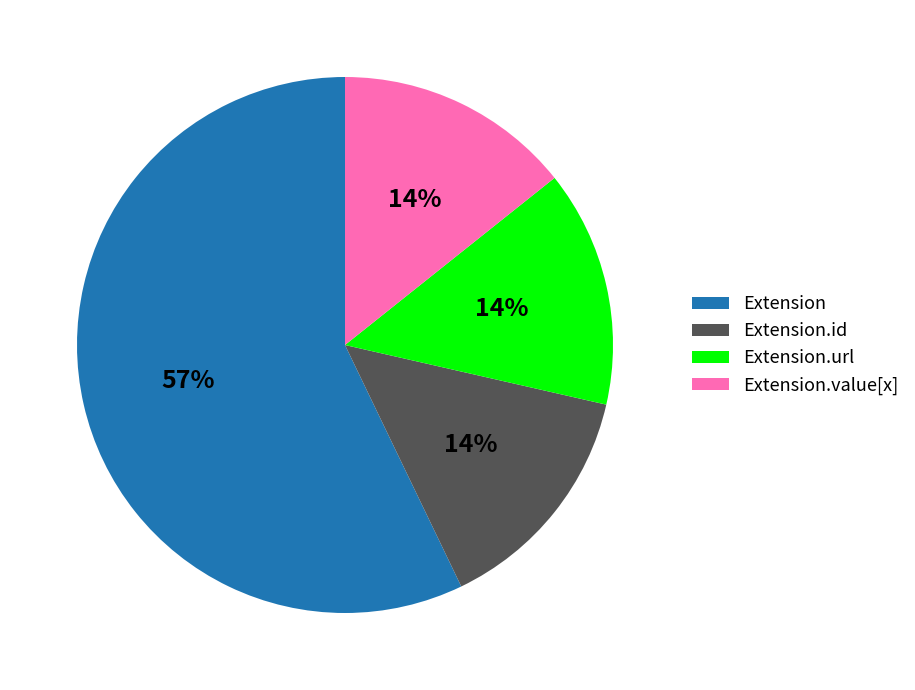

What is the majority slice?

Extension